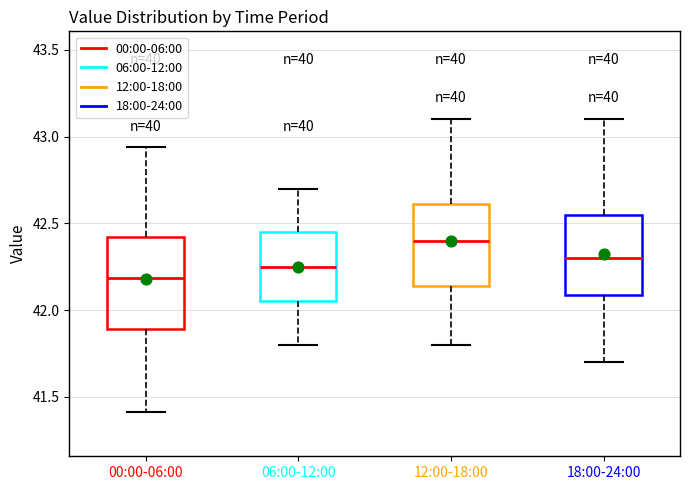

Which box is the tallest, from its lower edge to its upper edge?

00:00-06:00